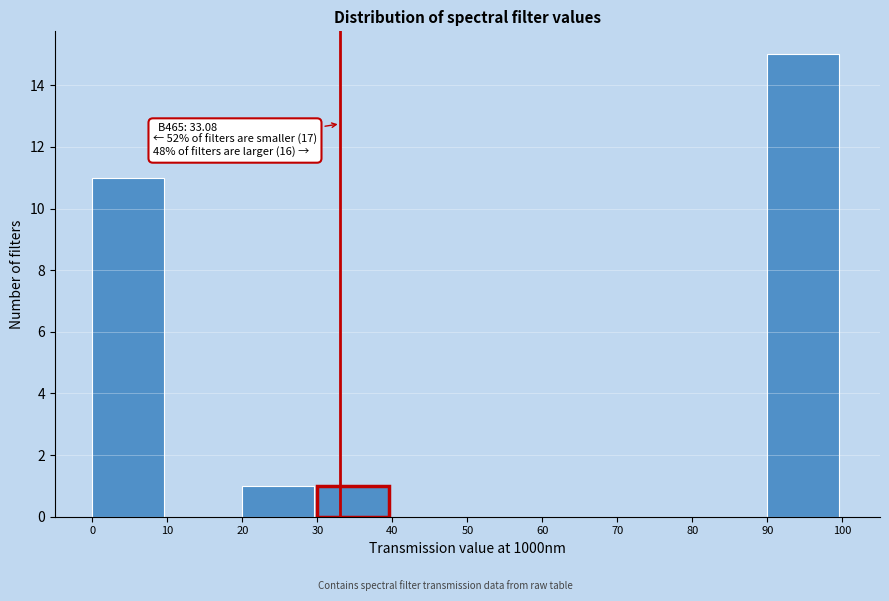

Over which range of the x-axis is the bar tallest?

90 to 100